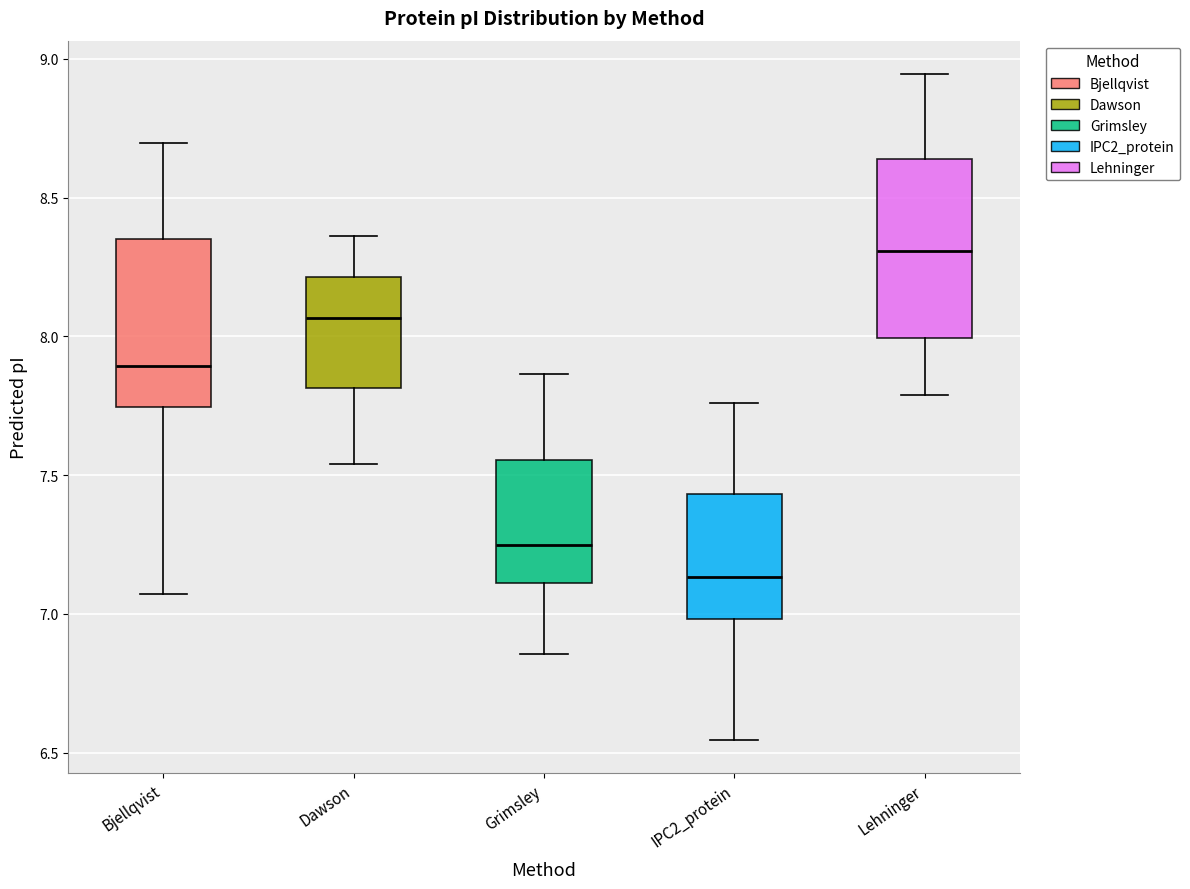

Where is the lower edge of the box for Bjellqvist on the y-axis? The values are not printed on the chart, so give them approximately, as read against the axis.

7.75